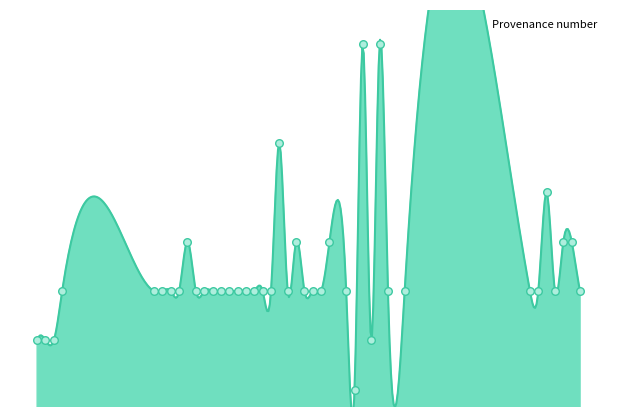

Approximately how many times larger is the value at 63 compared to 27?

1.0